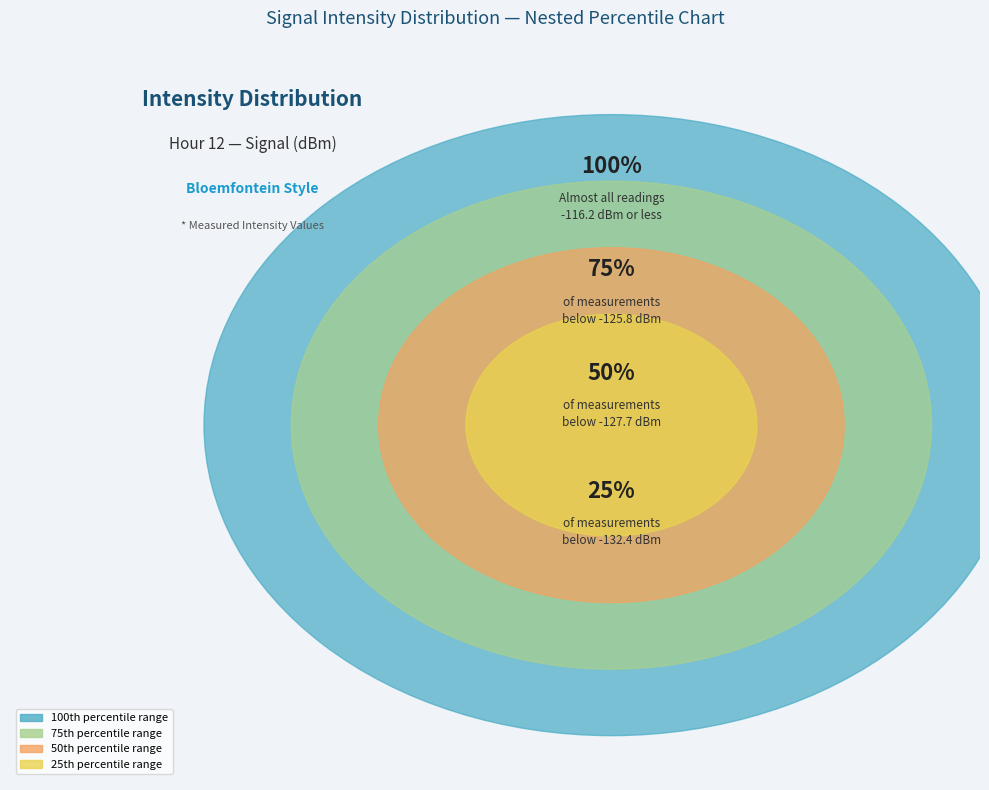

Between 28 and 5, which is larger?

28